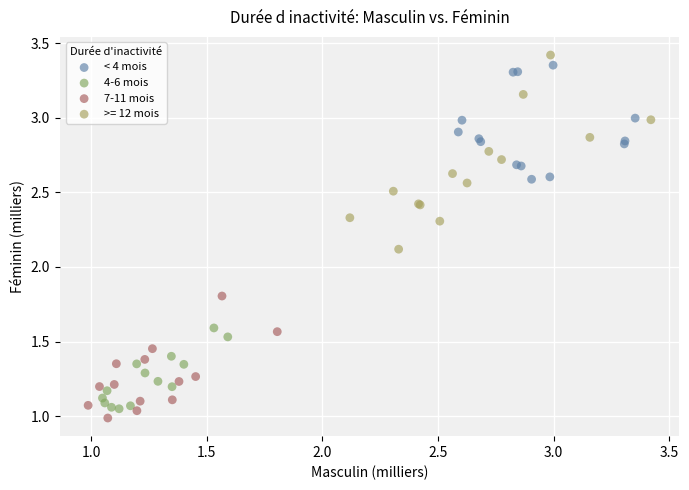

Which series has the largest Y range (max minus min)?

>= 12 mois